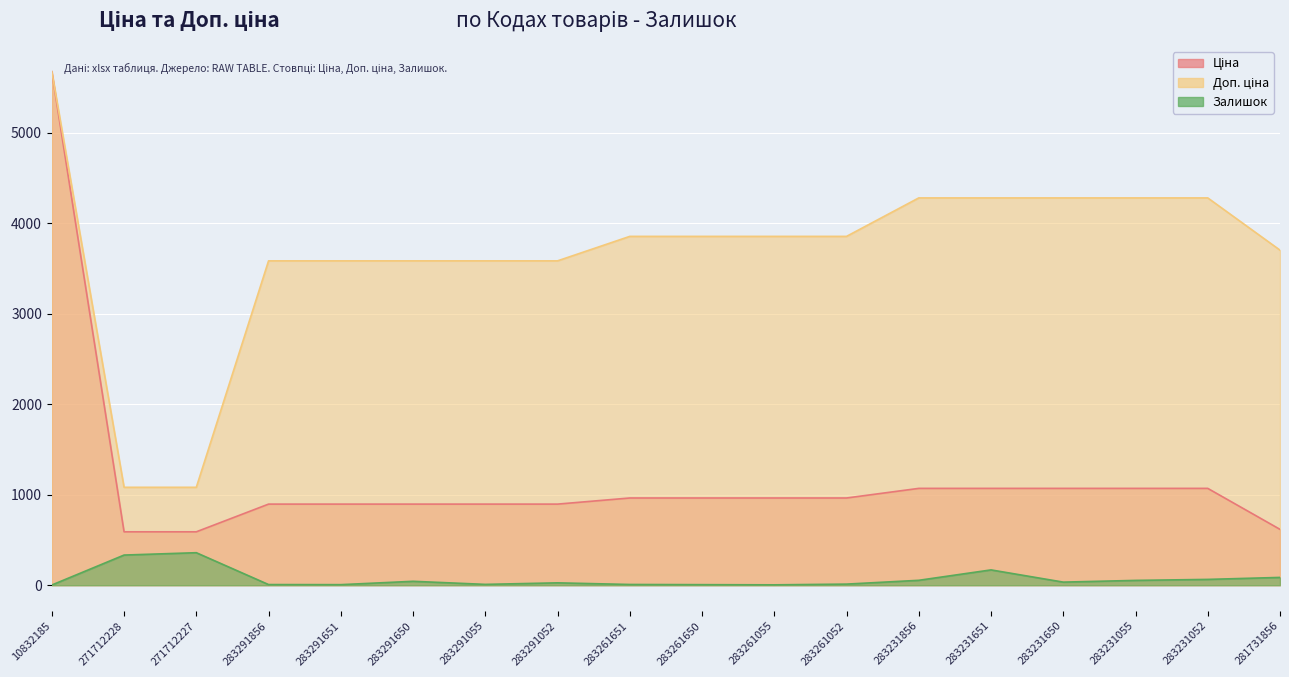

The Доп. ціна series shows 3583.6 at 283291650. True or false?

True